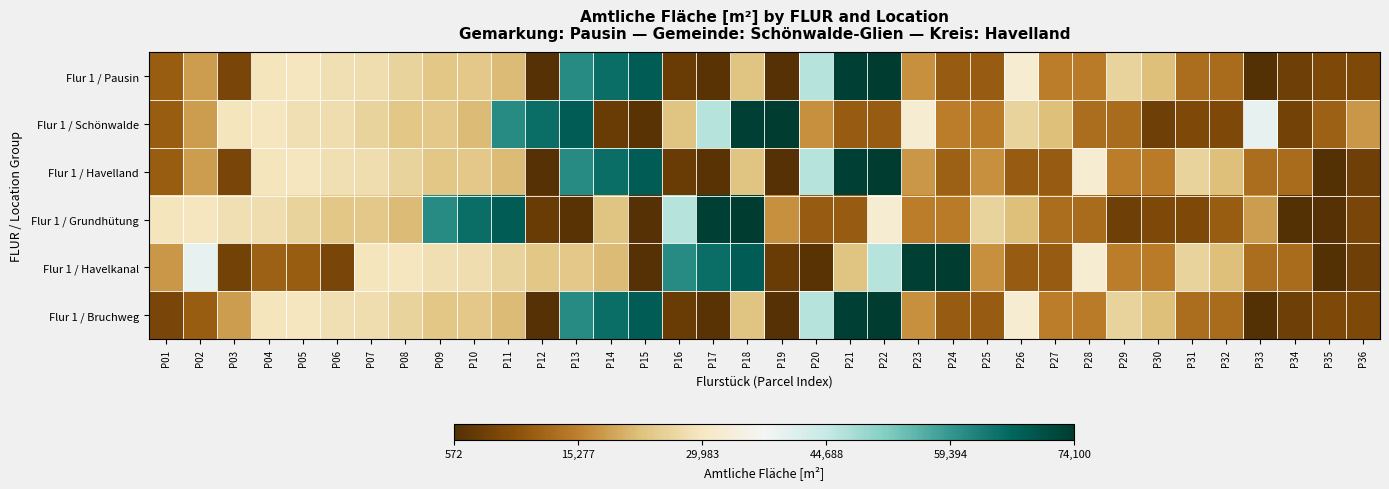

What is the total value across all series at P17?

190160